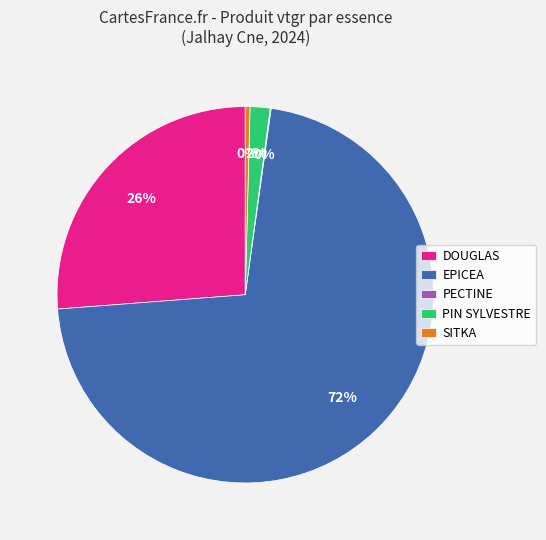

What is the largest slice in the pie chart?

EPICEA